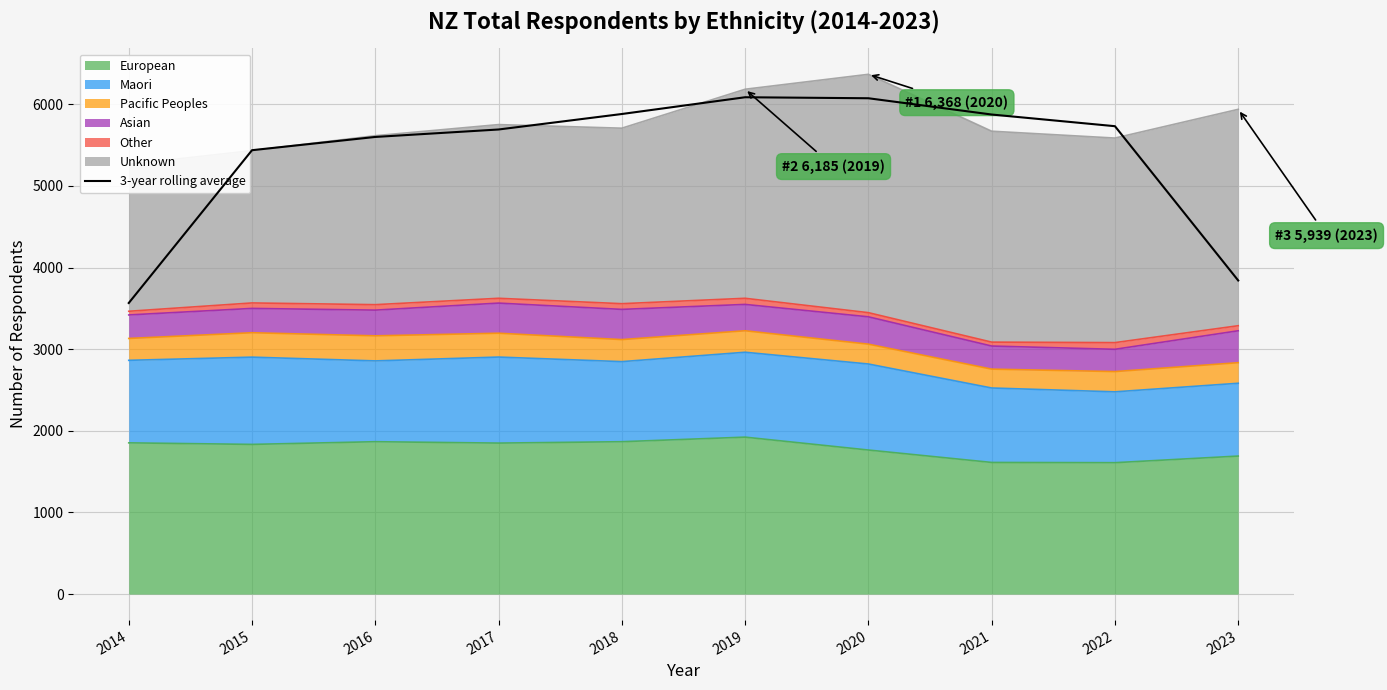

What is the value of the 2nd point from the left?

5438.3